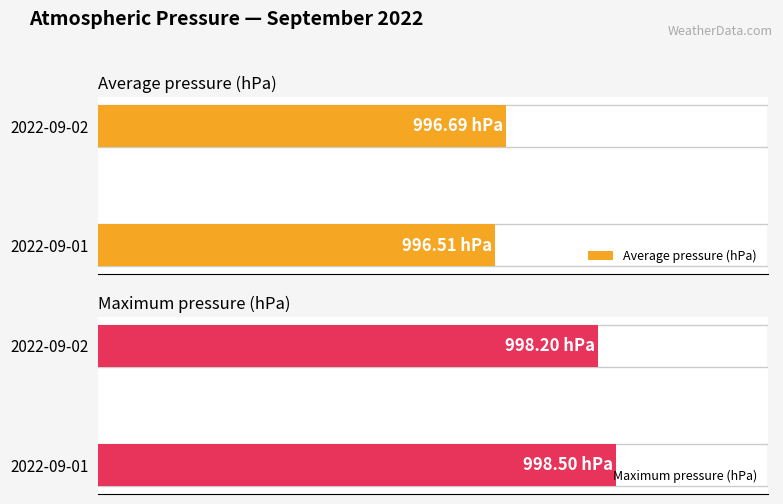

Reading left to right, what are all the values shown in this chart?

Average pressure (hPa): 996.5	996.7
Maximum pressure (hPa): 998.5	998.2